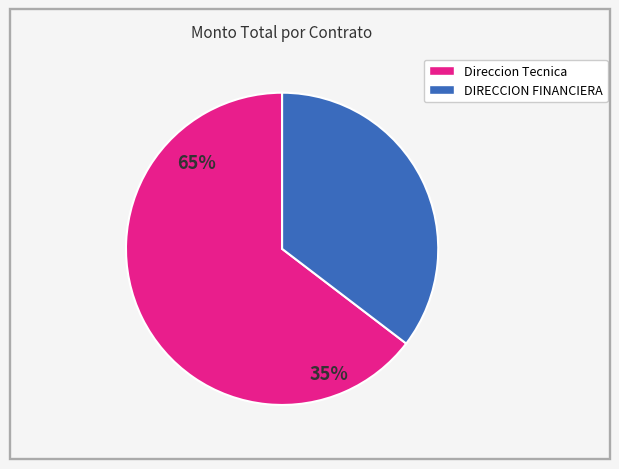

Is there any slice that represents more than half of the pie?

Yes